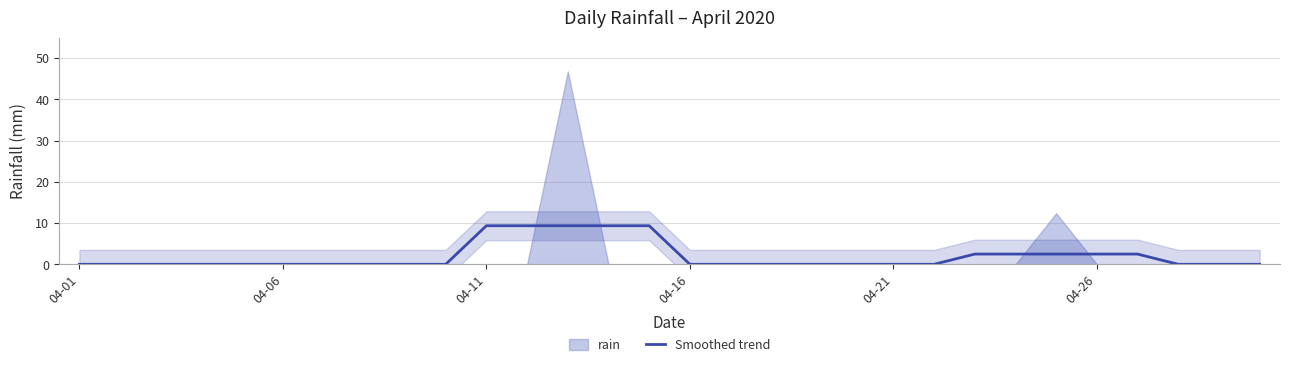

Count the number of values greater than 0.

10